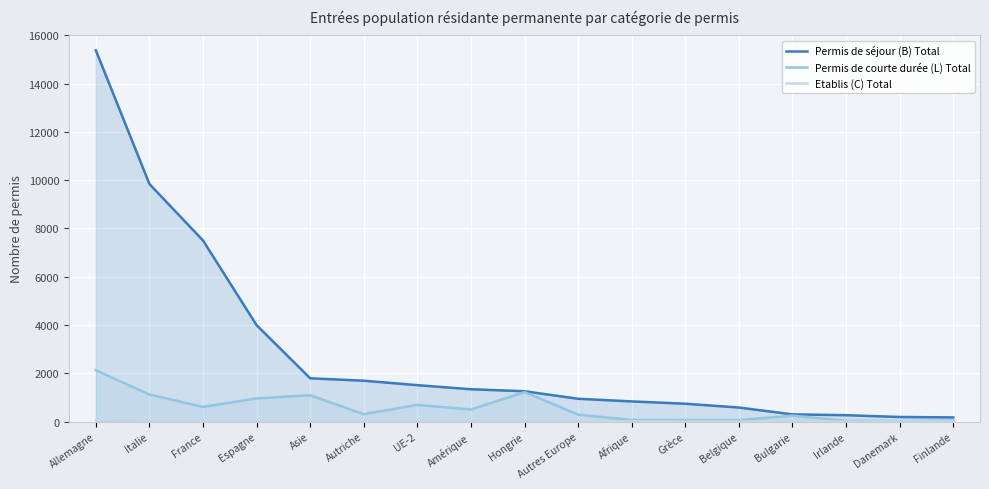

What is the average value of the Permis de séjour (B) Total series?

2842